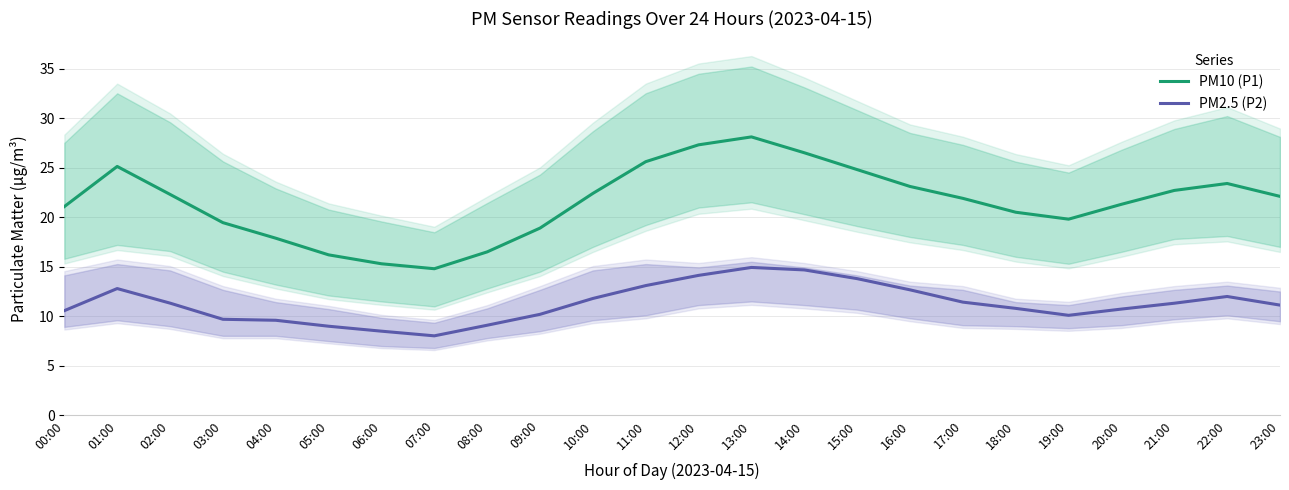

The PM10 (P1) series shows 20.3 at 07:00. True or false?

False